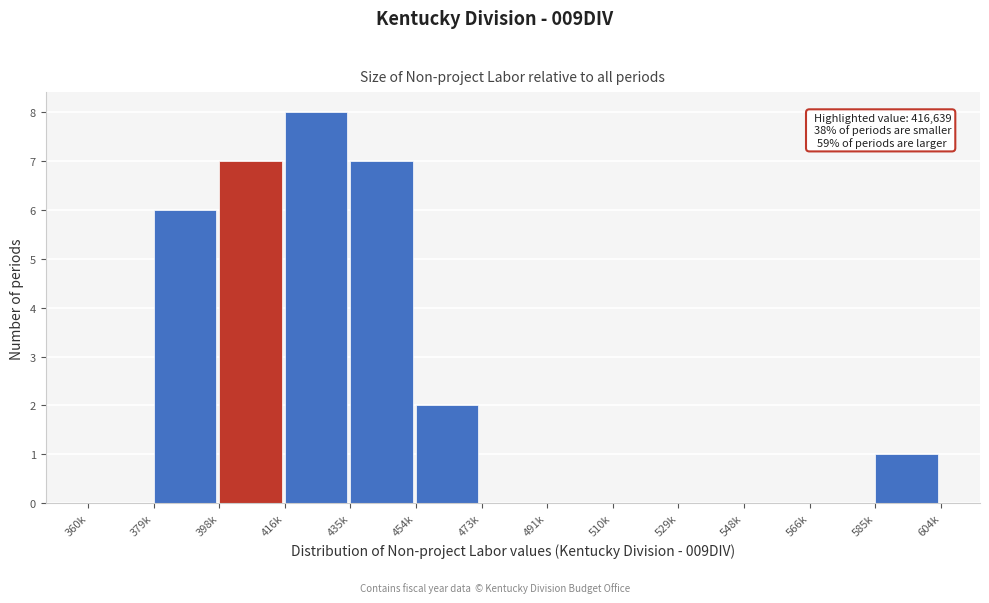

Reading left to right, list all the values displayed in this chart.

360k=0	379k=6	398k=7	416k=8	435k=7	454k=2	473k=0	491k=0	510k=0	529k=0	548k=0	566k=0	585k=1